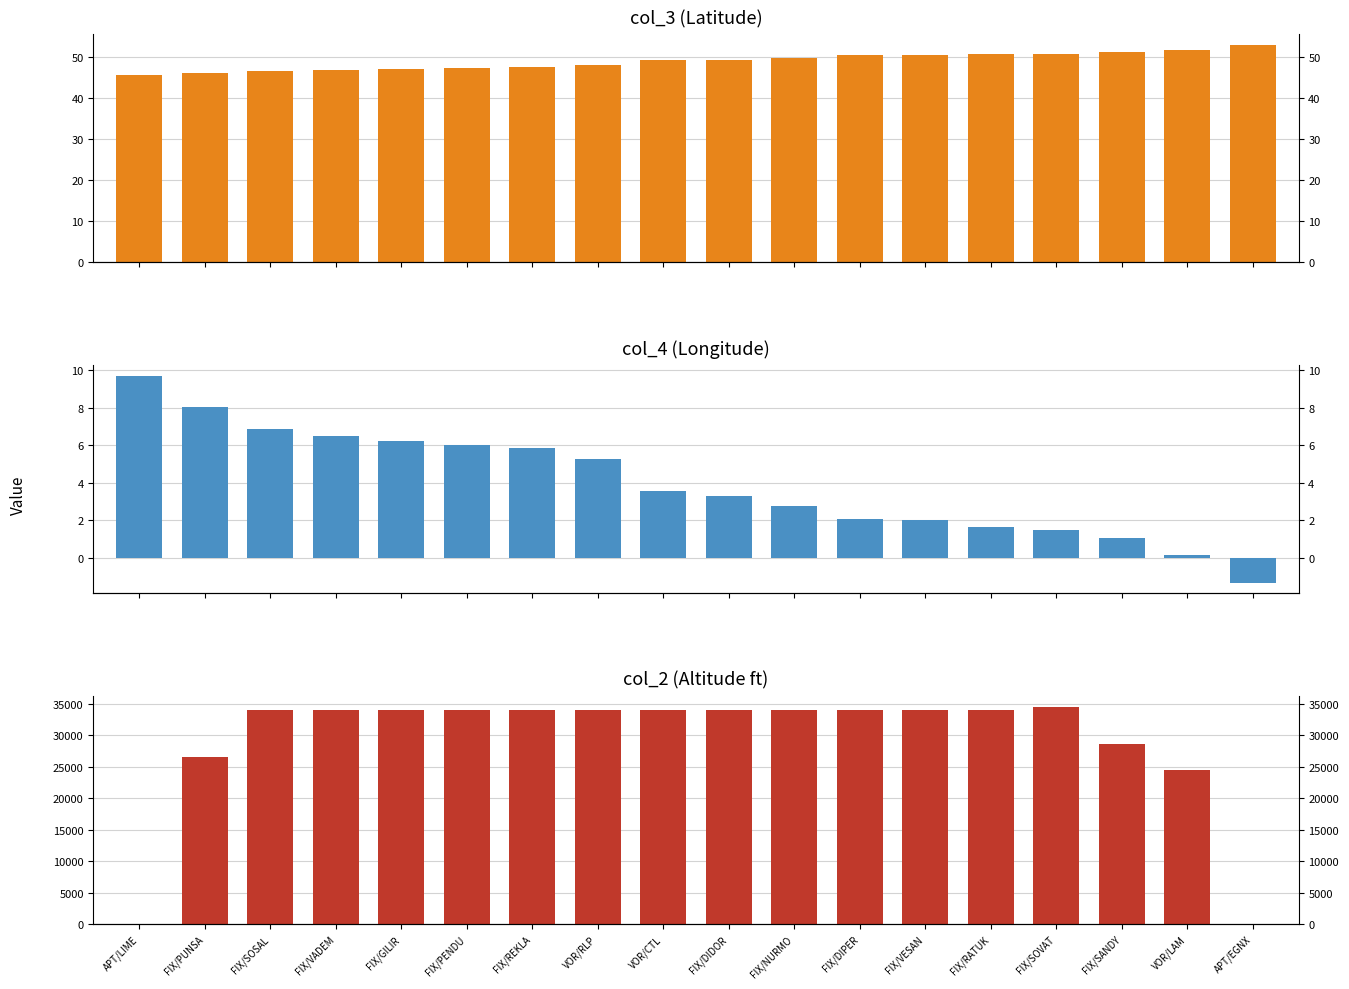

How many data points does each series have?

18